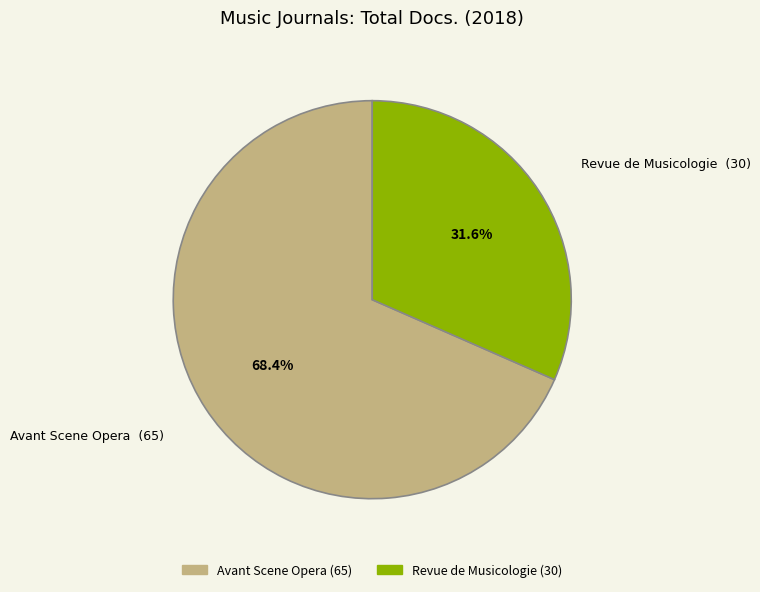

Do Avant Scene Opera and Revue de Musicologie together represent more than half of the pie?

Yes